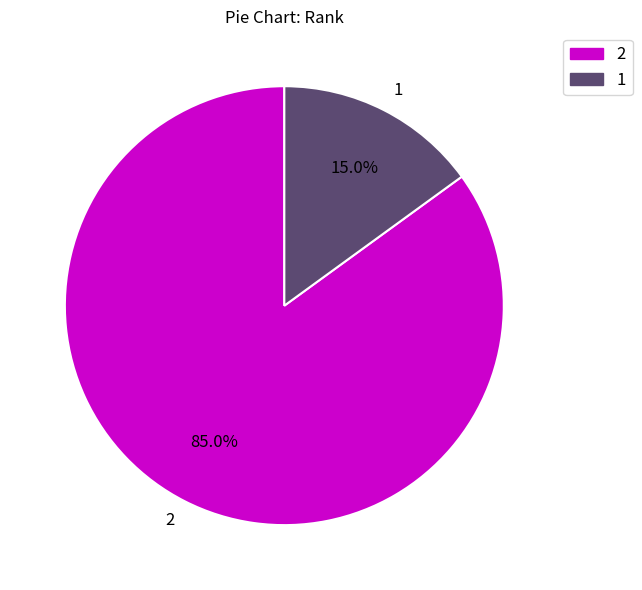

To the nearest percent, what is the combined percentage of 1 and 2?

100%